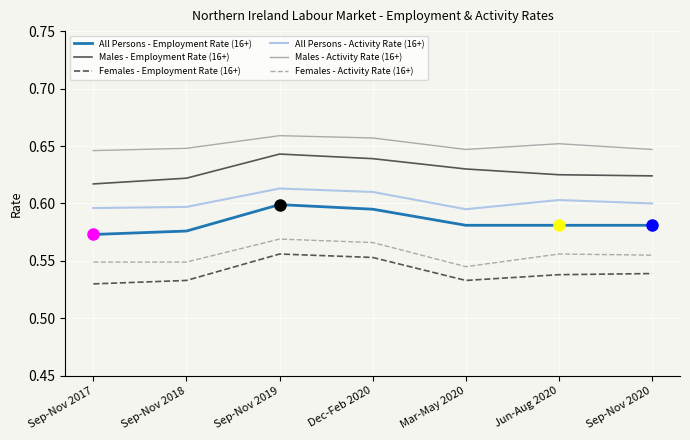

At which category is the sum across all series the highest?

Sep-Nov 2019